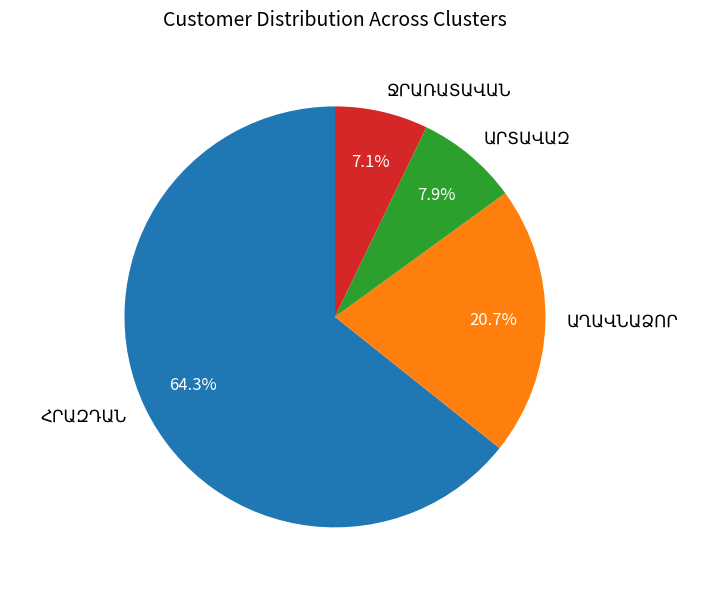

To the nearest percent, what is the difference between the ԱՂԱՎՆԱՁՈՐ and ԱՐՏԱՎԱԶ slice percentages?

13%